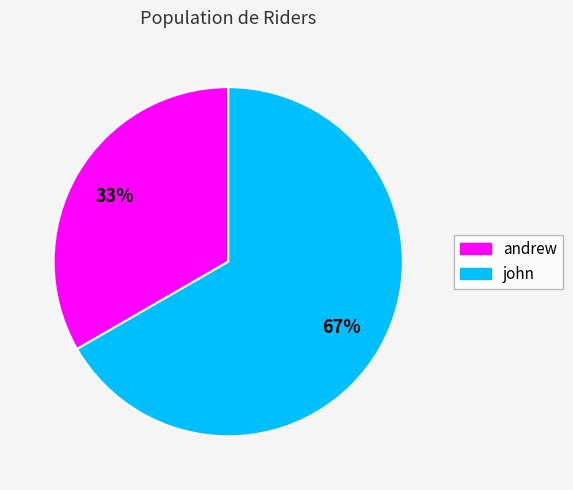

To the nearest percent, what is the average slice percentage?

50%